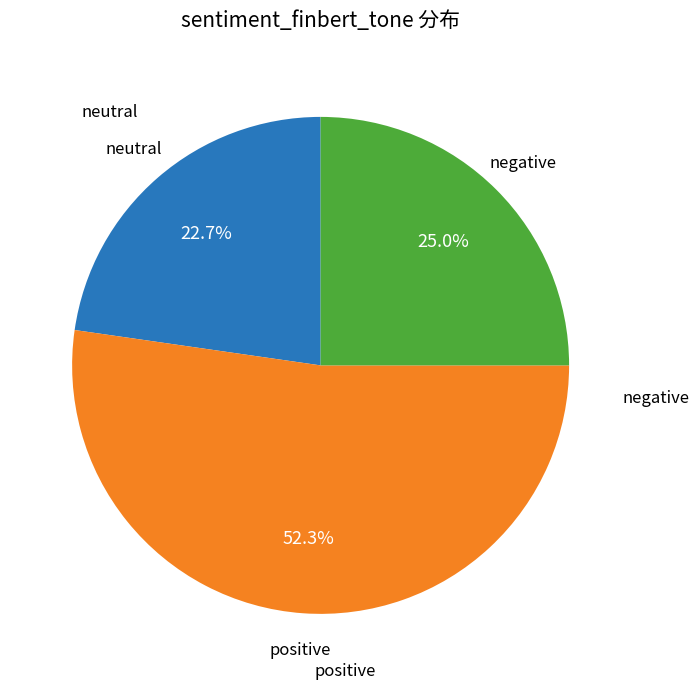

Is there a majority slice in this chart?

Yes